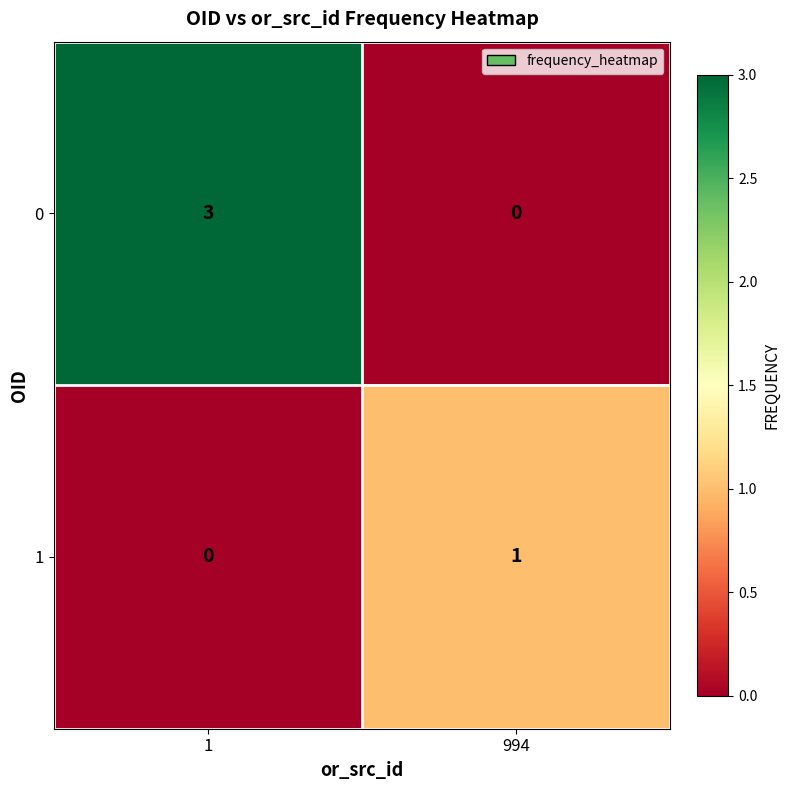

List the series in order of their peak value, lowest first.

1, 0